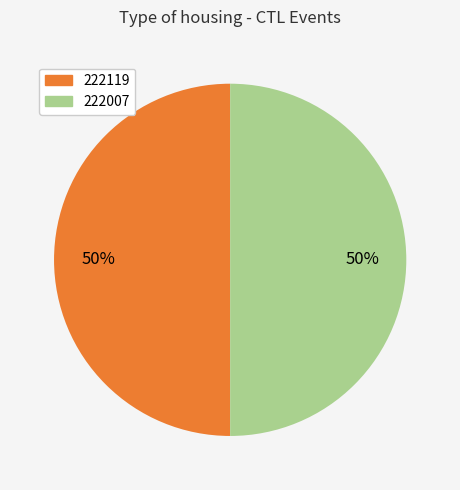

To the nearest percent, what is the average slice percentage?

50%